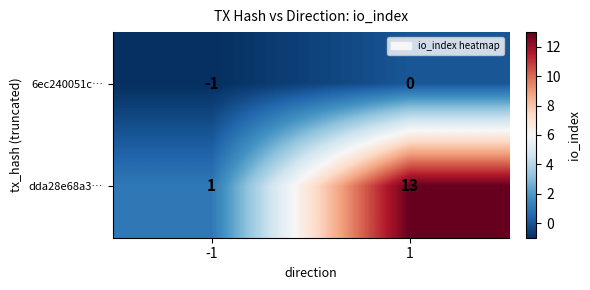

Which series has the largest total across all categories?

dda28e68a3…